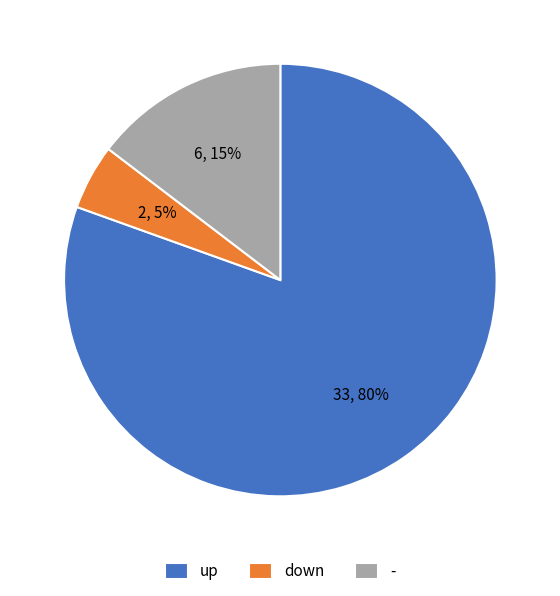

Rank the categories by value from highest to lowest.

up, -, down